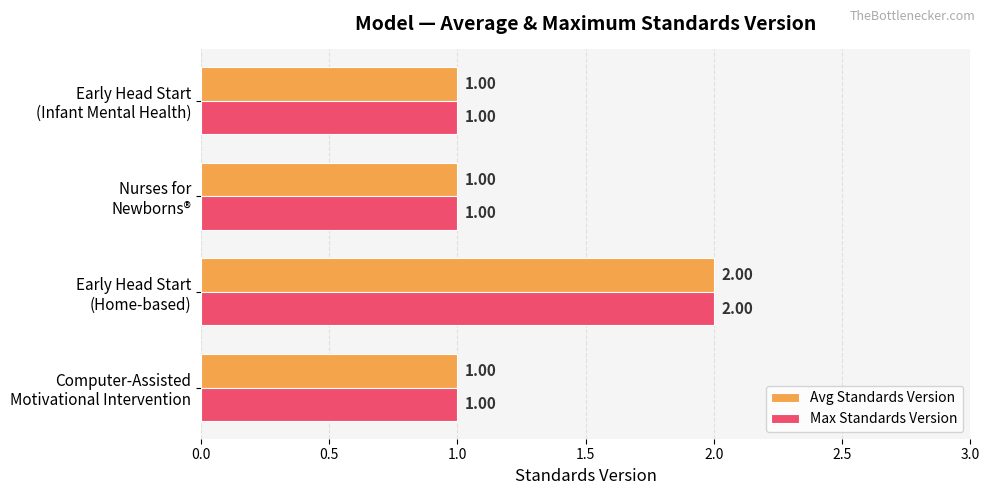

How many distinct data groups are displayed?

2